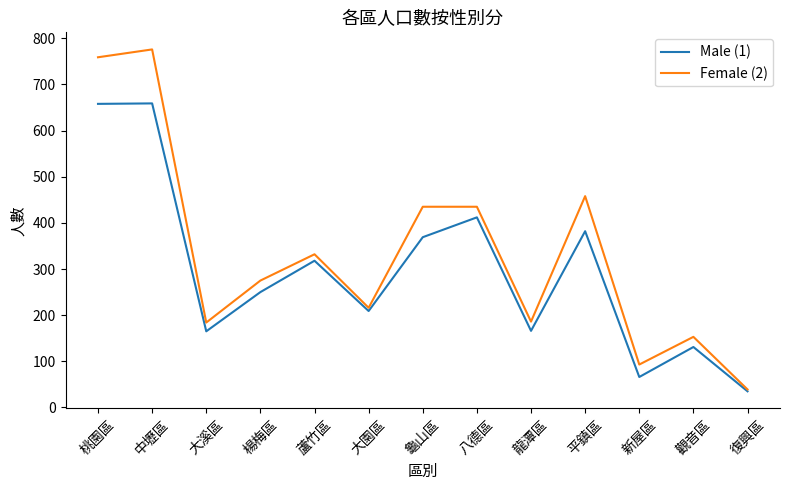

Which series has the largest total across all categories?

Female (2)